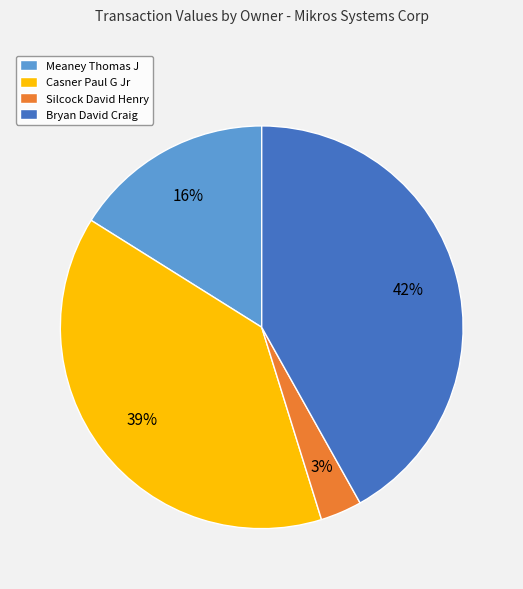

True or false: Casner Paul G Jr accounts for 31% of the total.

False